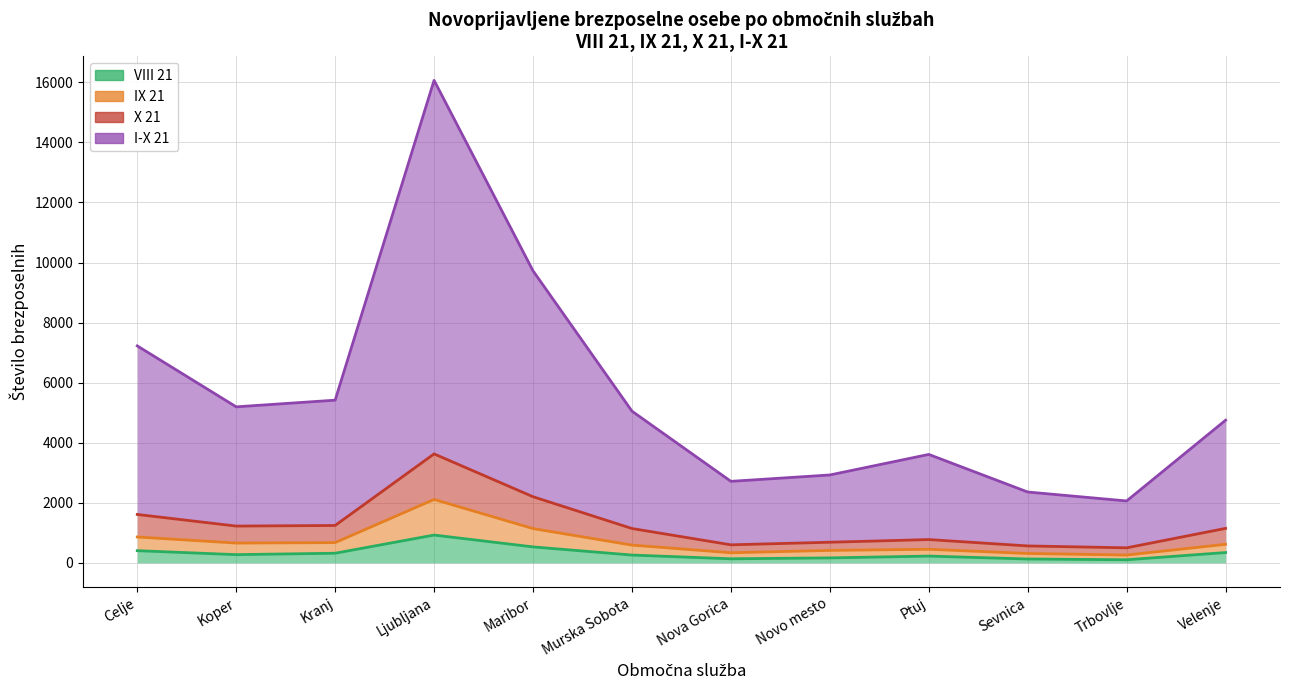

What is the smallest value displayed?

105